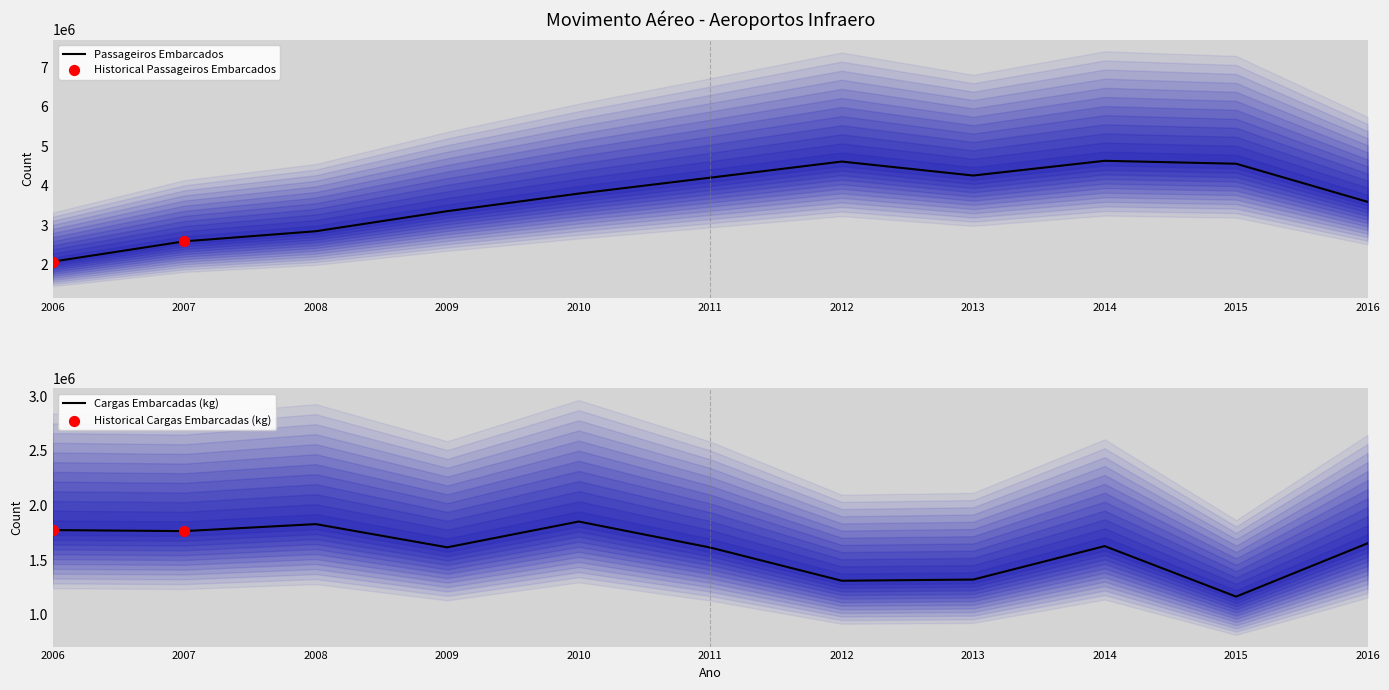

Which series has the largest total across all categories?

Passageiros Embarcados